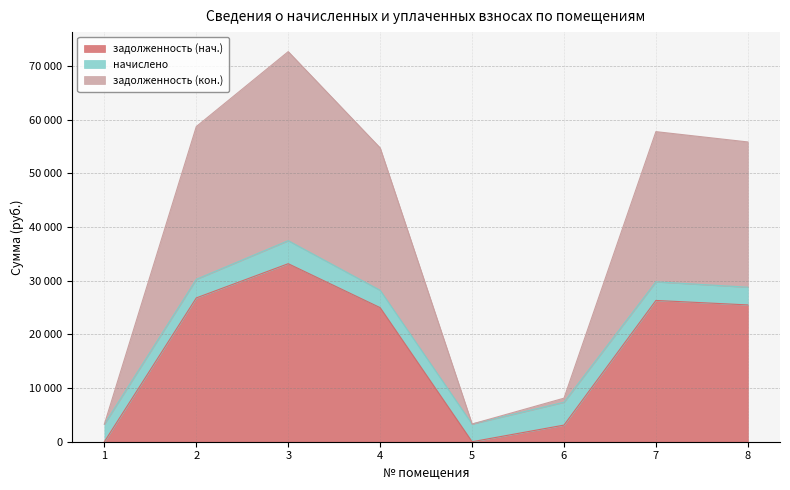

Where is the first local maximum for задолженность (кон.)?

3